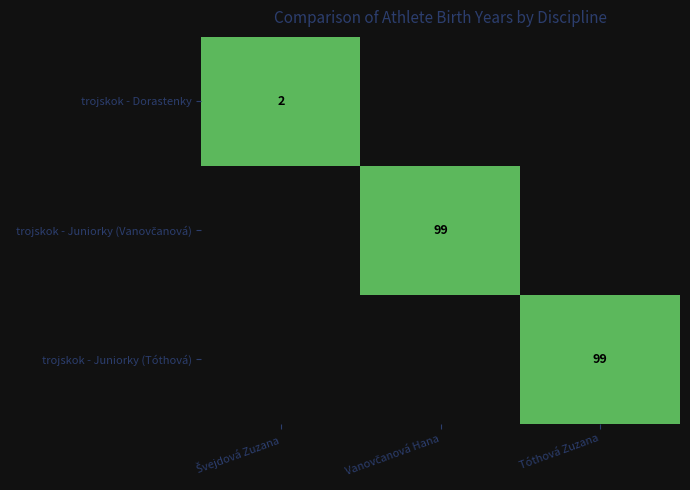

The trojskok - Juniorky (Tóthová) series shows 58 at Tóthová Zuzana. True or false?

False